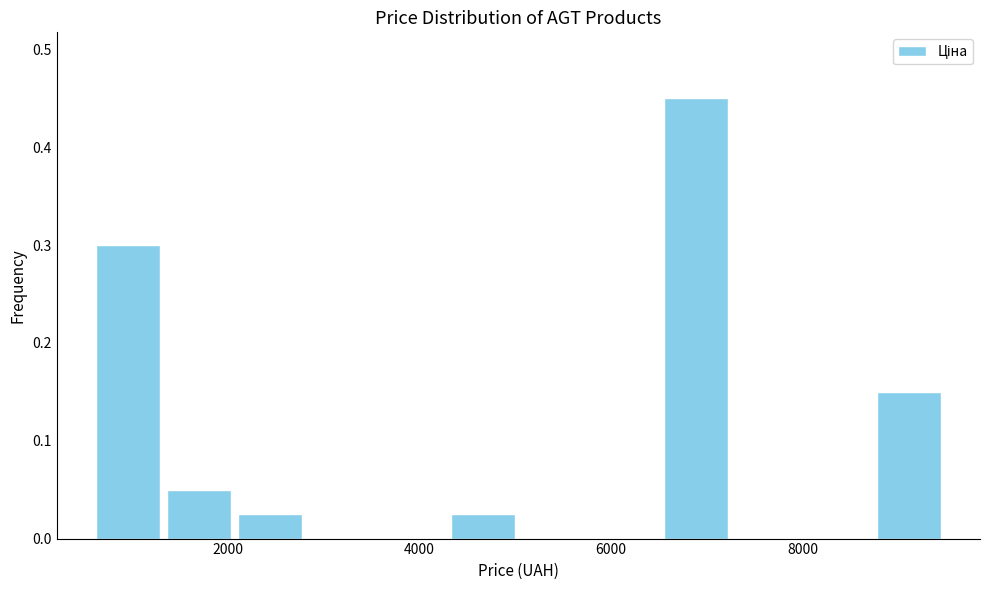

Read against the x-axis, roughly where is the centre of the tallest bar?

6800